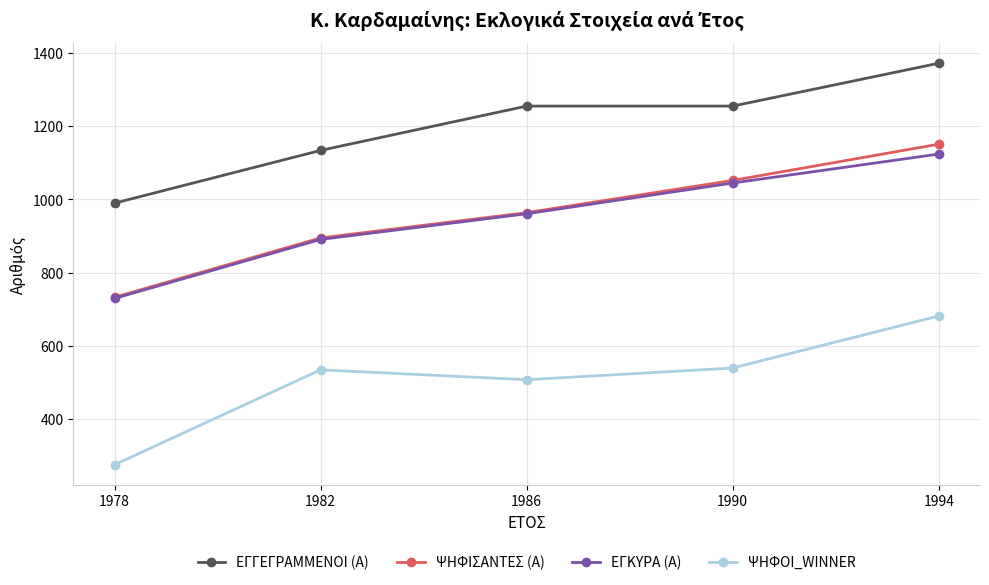

What is the value of the ΕΓΓΕΓΡΑΜΜΕΝΟΙ (Α) point at the 2nd from the left?

1134